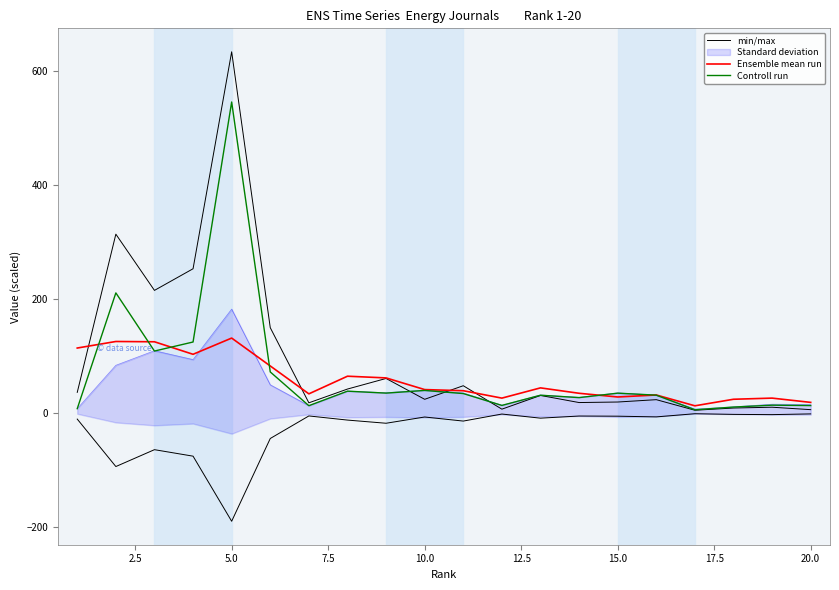

List the series in order of their peak value, highest first.

min/max, Controll run, Ensemble mean run